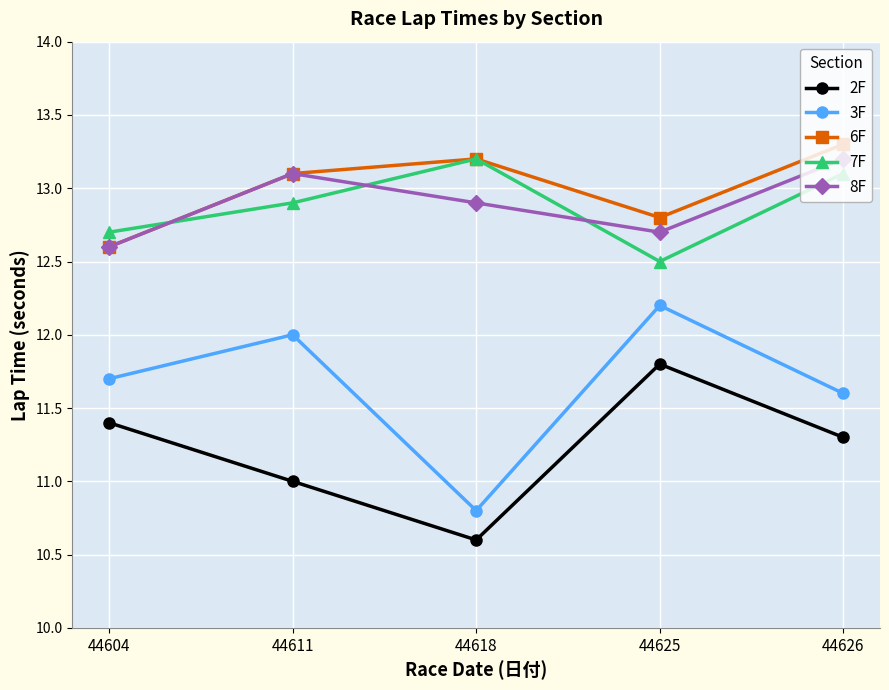

Is this an area chart (filled region under the line)?

No